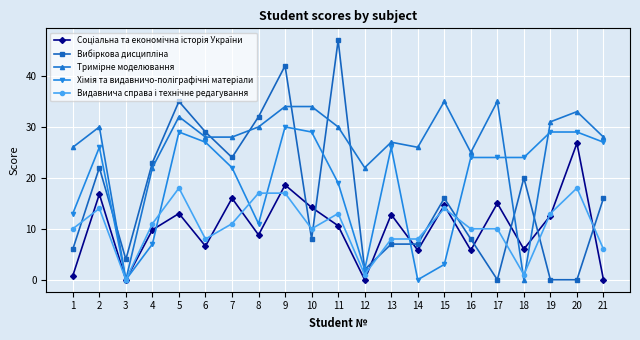

At which category is the sum across all series the highest?

9